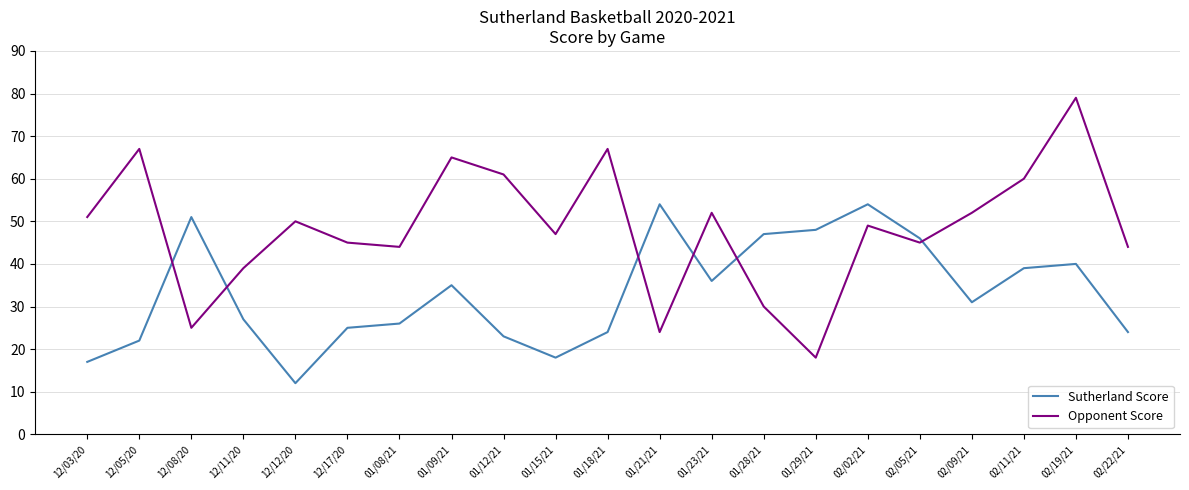

Where is the first local maximum for Sutherland Score?

12/08/20